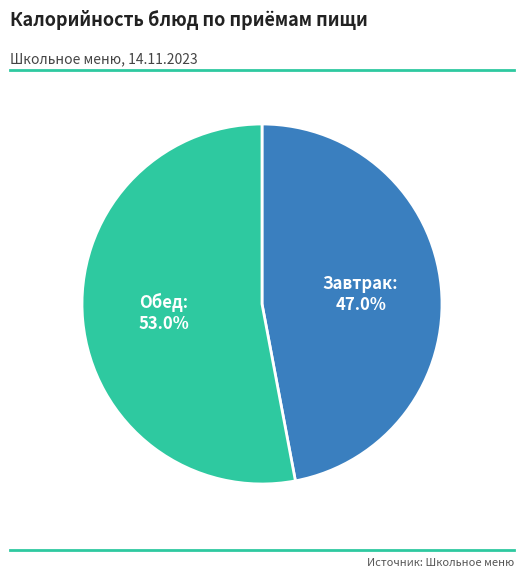

What is the ratio of the value at Обед to the value at Завтрак?

1.1